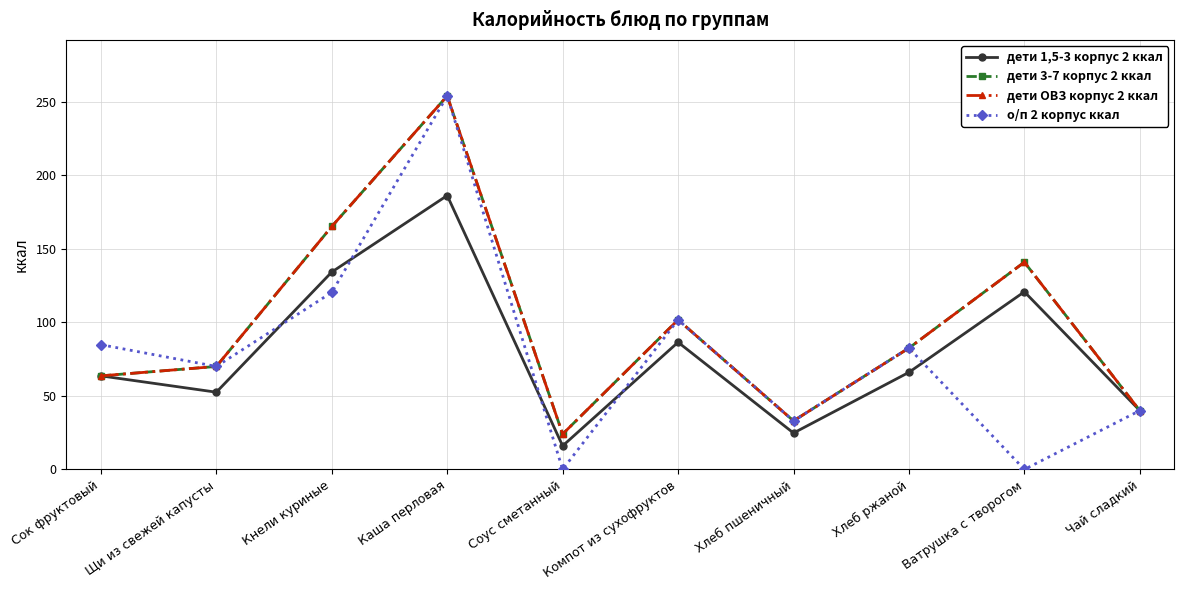

Reading left to right, extract all data points from this chart.

дети 1,5-3 корпус 2 ккал: Сок фруктовый=63.6	Щи из свежей капусты=52.5	Кнели куриные=134.2	Каша перловая=186.2	Соус сметанный=16.0	Компот из сухофруктов=86.4	Хлеб пшеничный=24.8	Хлеб ржаной=66.0	Ватрушка с творогом=120.8	Чай сладкий=40.0
дети 3-7 корпус 2 ккал: Сок фруктовый=63.6	Щи из свежей капусты=70.0	Кнели куриные=165.1	Каша перловая=253.9	Соус сметанный=24.0	Компот из сухофруктов=101.7	Хлеб пшеничный=33.0	Хлеб ржаной=82.5	Ватрушка с творогом=140.9	Чай сладкий=40.0
дети ОВЗ корпус 2 ккал: Сок фруктовый=63.6	Щи из свежей капусты=70.0	Кнели куриные=165.1	Каша перловая=253.9	Соус сметанный=24.0	Компот из сухофруктов=101.7	Хлеб пшеничный=33.0	Хлеб ржаной=82.5	Ватрушка с творогом=140.9	Чай сладкий=40.0
о/п 2 корпус ккал: Сок фруктовый=84.8	Щи из свежей капусты=70.0	Кнели куриные=120.3	Каша перловая=253.9	Соус сметанный=0.0	Компот из сухофруктов=101.7	Хлеб пшеничный=33.0	Хлеб ржаной=82.5	Ватрушка с творогом=0.0	Чай сладкий=40.0